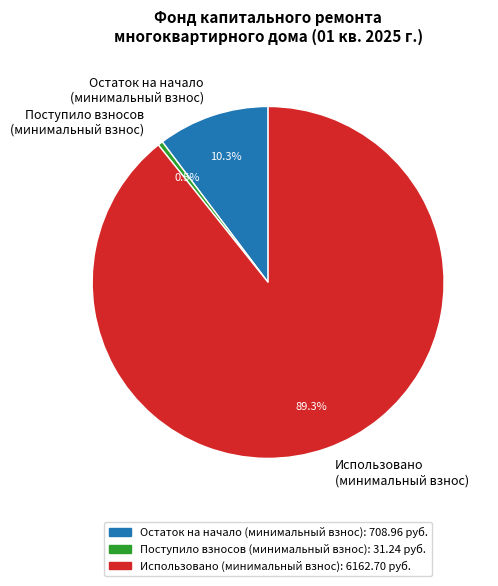

Which category has the smallest portion of the pie?

Поступило взносов (минимальный взнос)